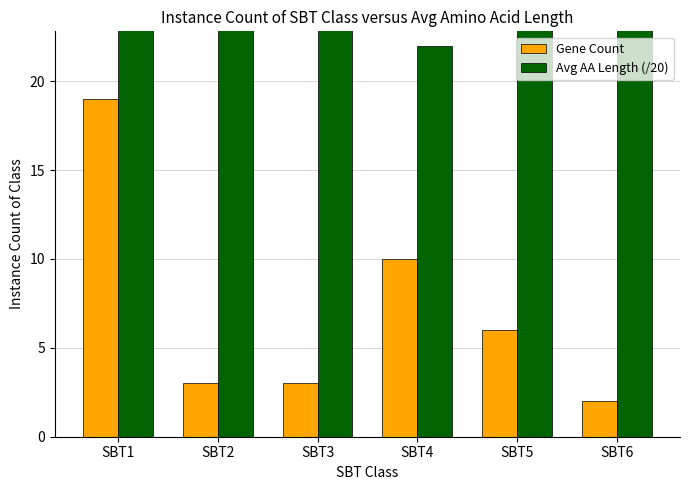

Is it true that Avg AA Length (/20) equals 36 at SBT5?

True